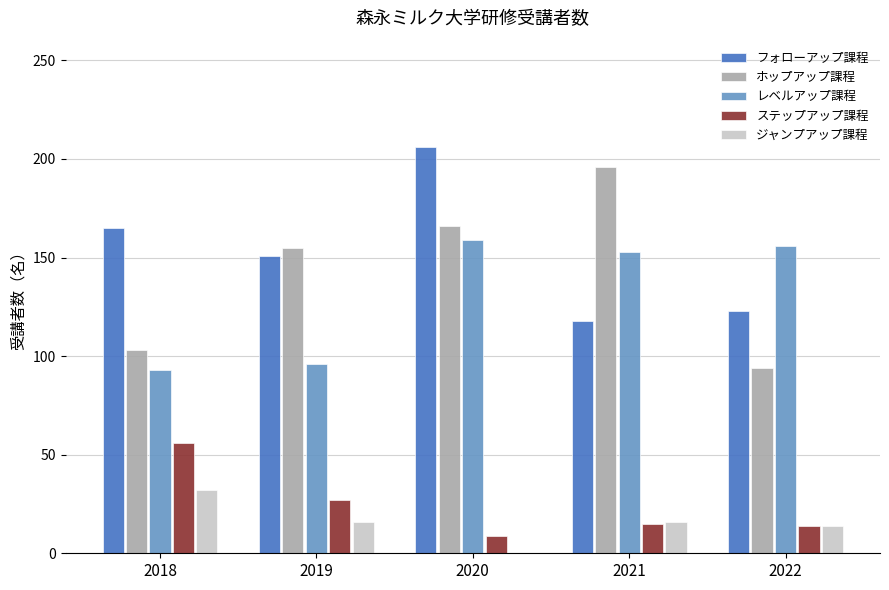

Is the value of レベルアップ課程 at 2021 greater than the value of ジャンプアップ課程 at 2021?

Yes